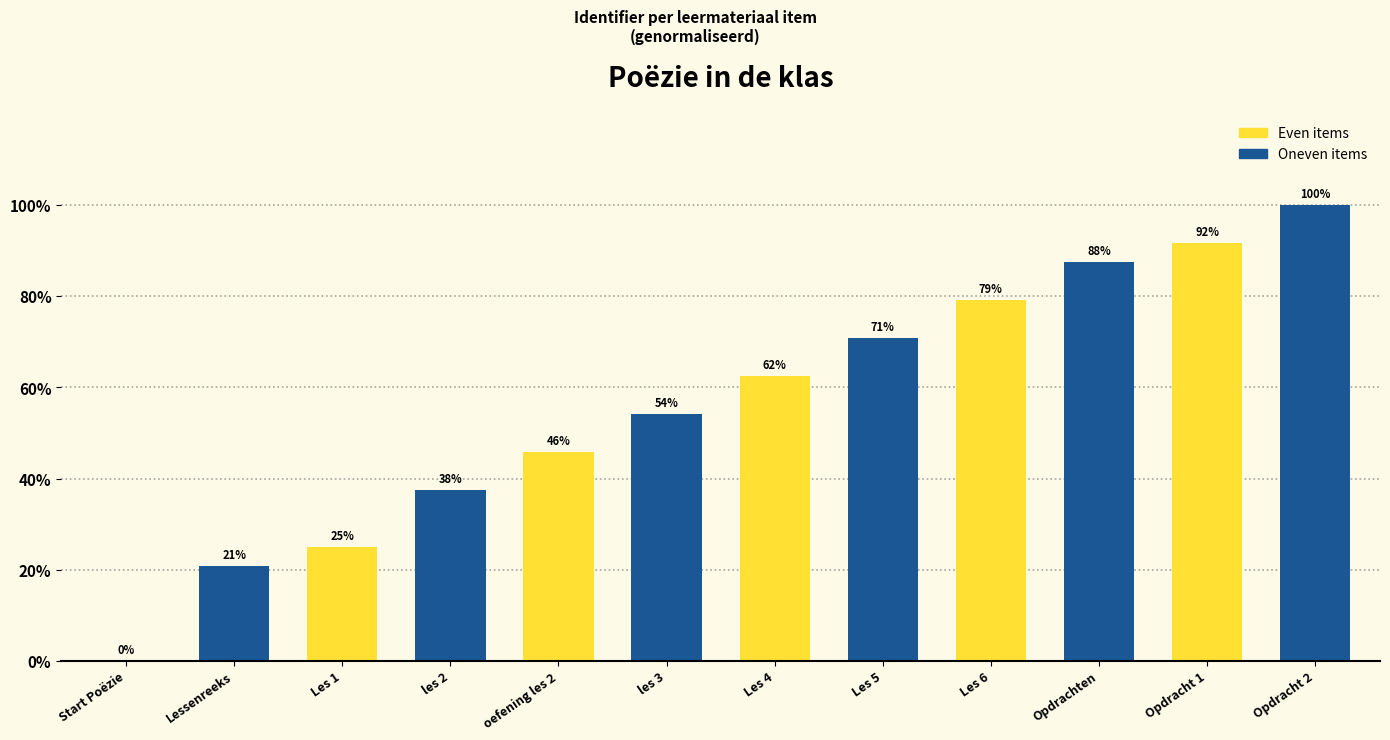

At which category does the chart reach its peak across all series?

Opdracht 2